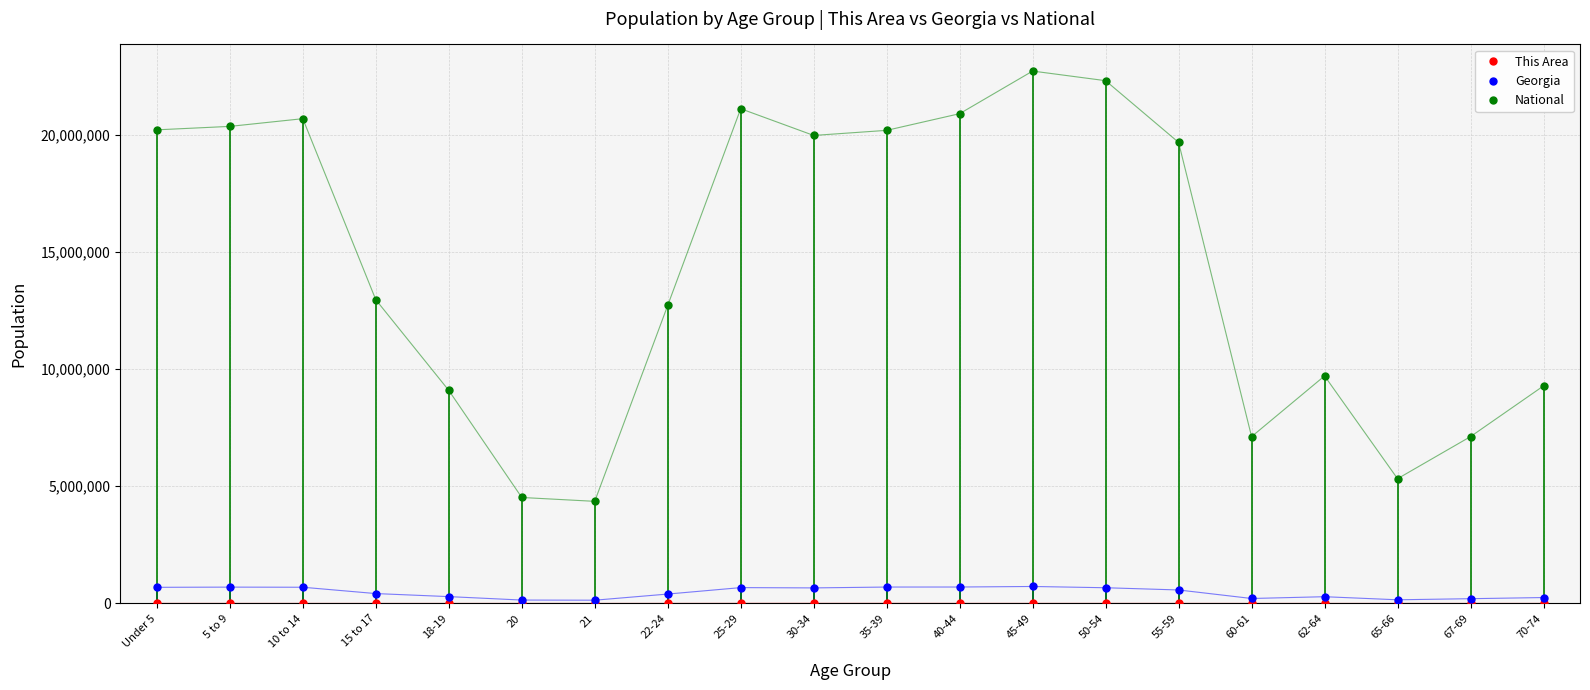

Which series has the largest total across all categories?

National